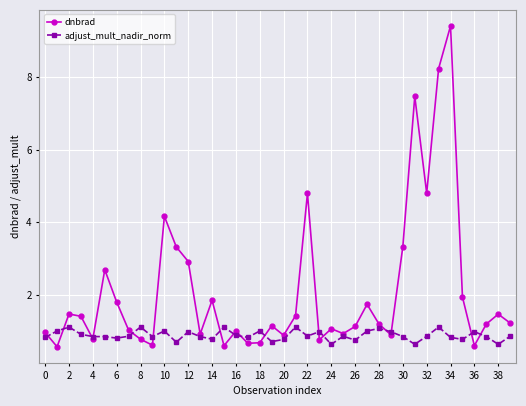

Which series has the widest spread of values?

dnbrad